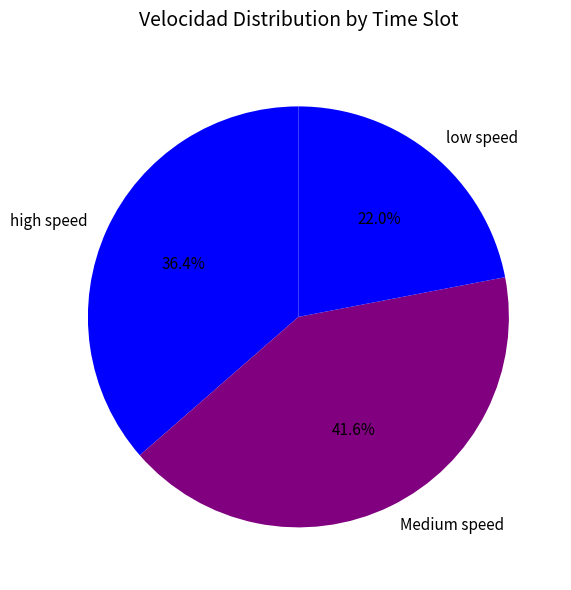

Combined, what portion of the pie is high speed and low speed?

58.4%